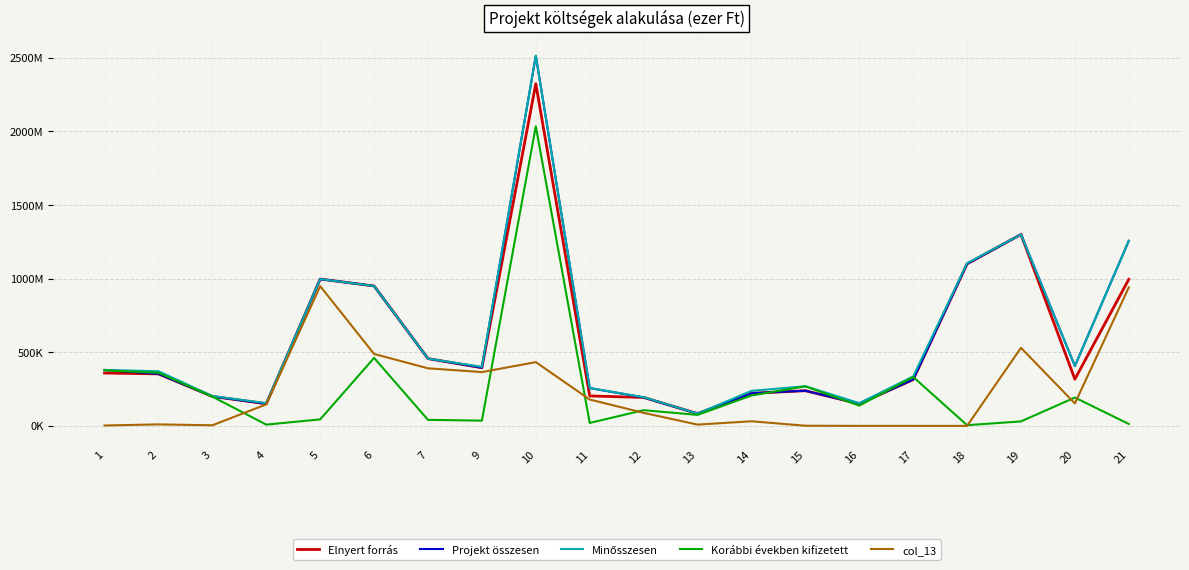

Is it true that Elnyert forrás equals 598668 at 21?

False